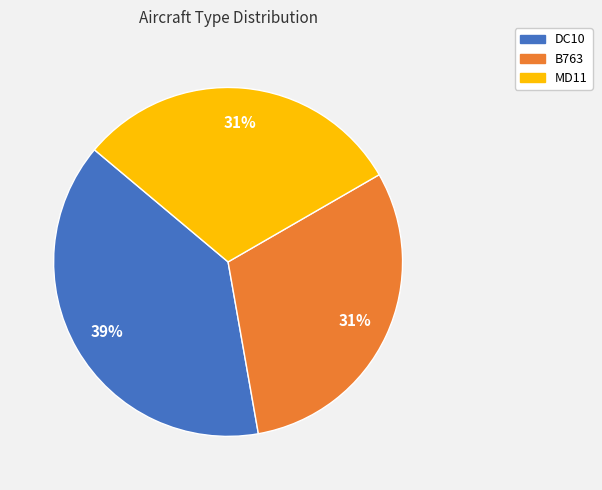

To the nearest percent, what is the average slice percentage?

33%